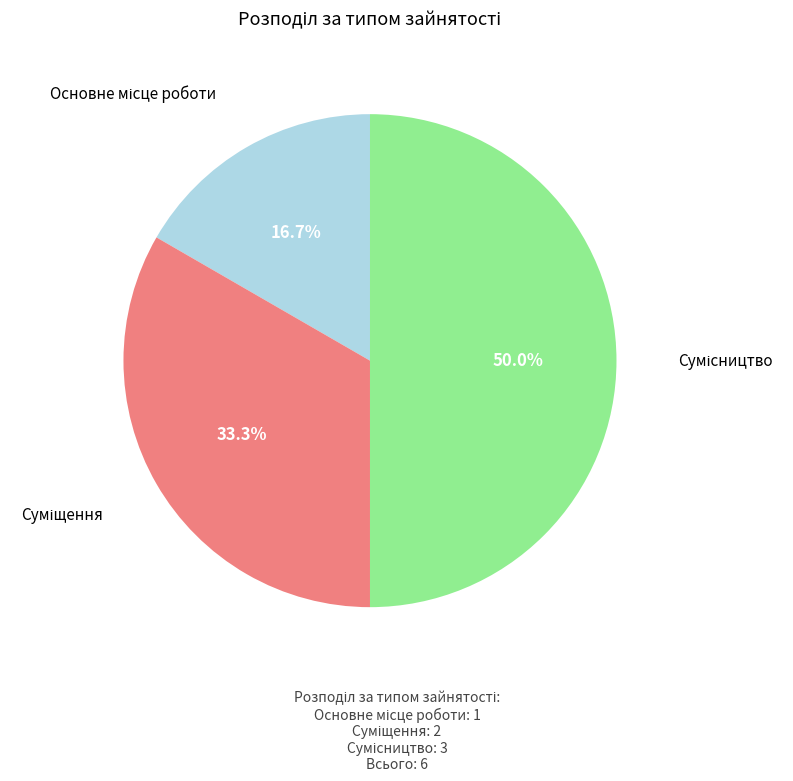

To the nearest percent, what portion does Суміщення represent?

33%